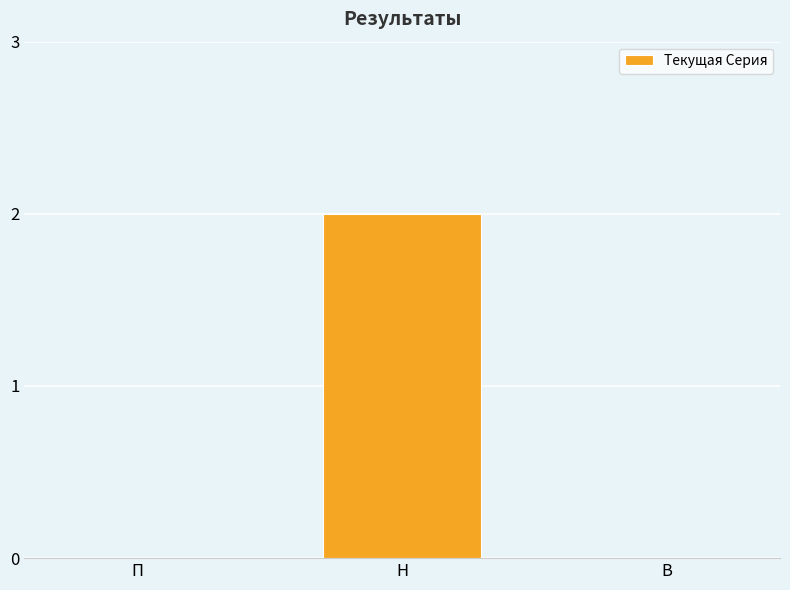

How many values are between 0 and 2?

3